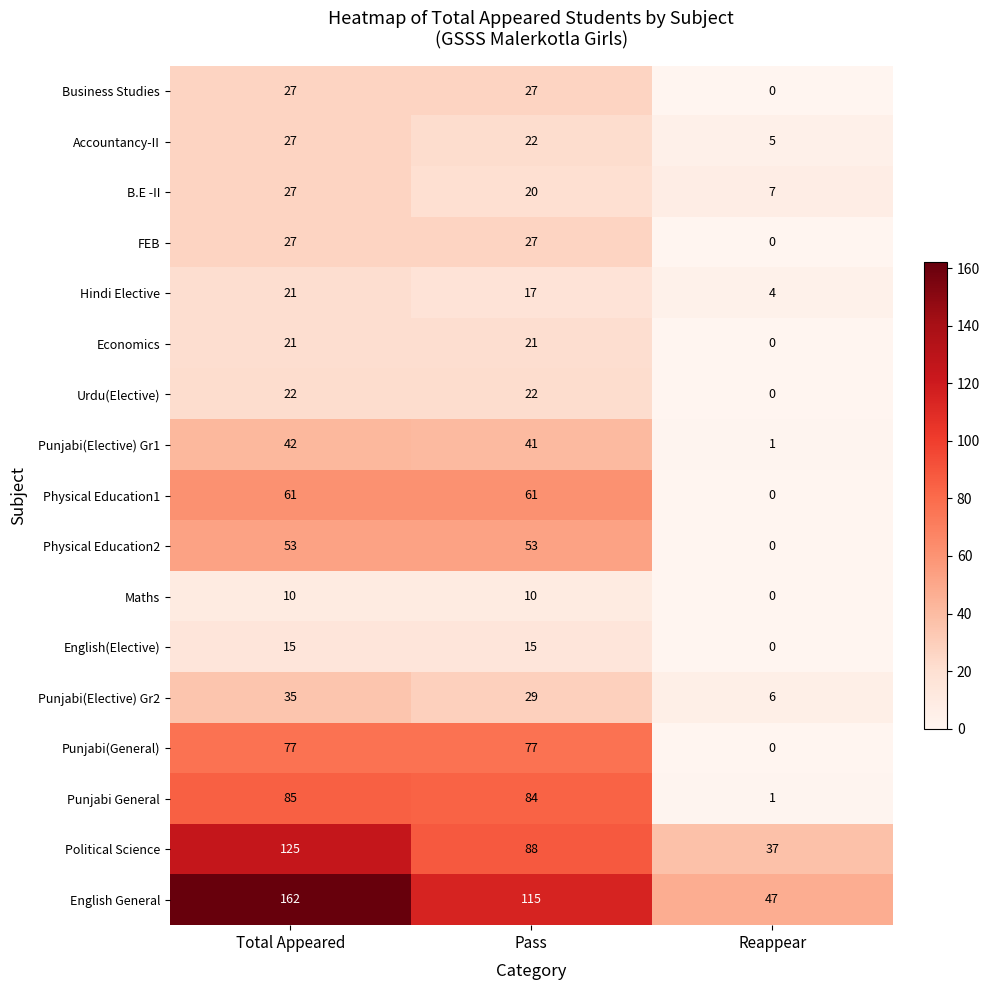

The value of Physical Education1 at Pass is 61. True or false?

True